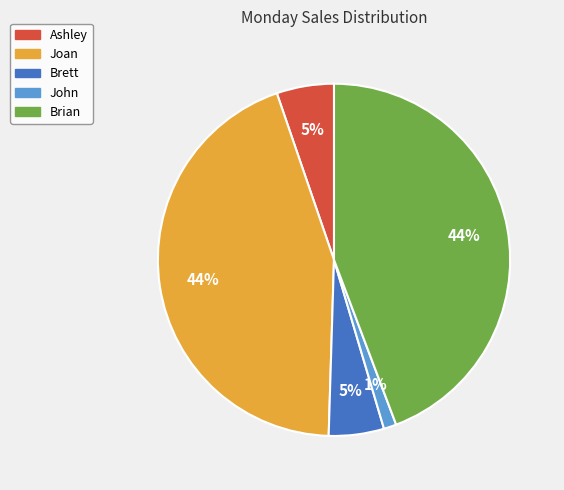

Count the number of slices in the pie.

5